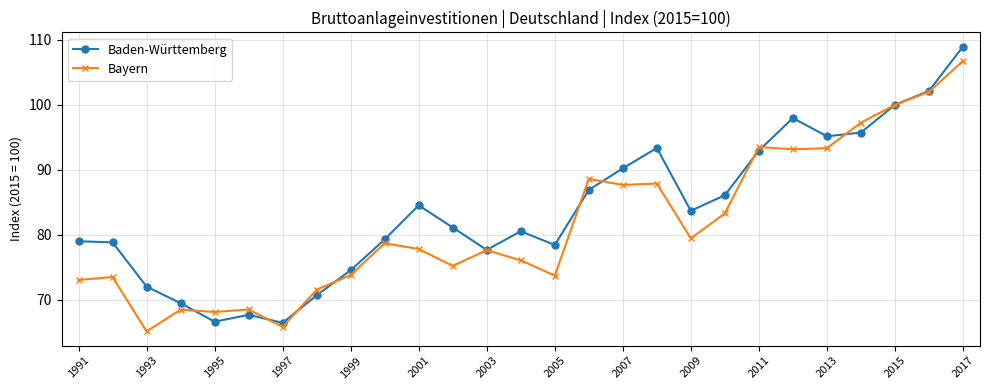

List the series in order of their peak value, lowest first.

Bayern, Baden-Württemberg